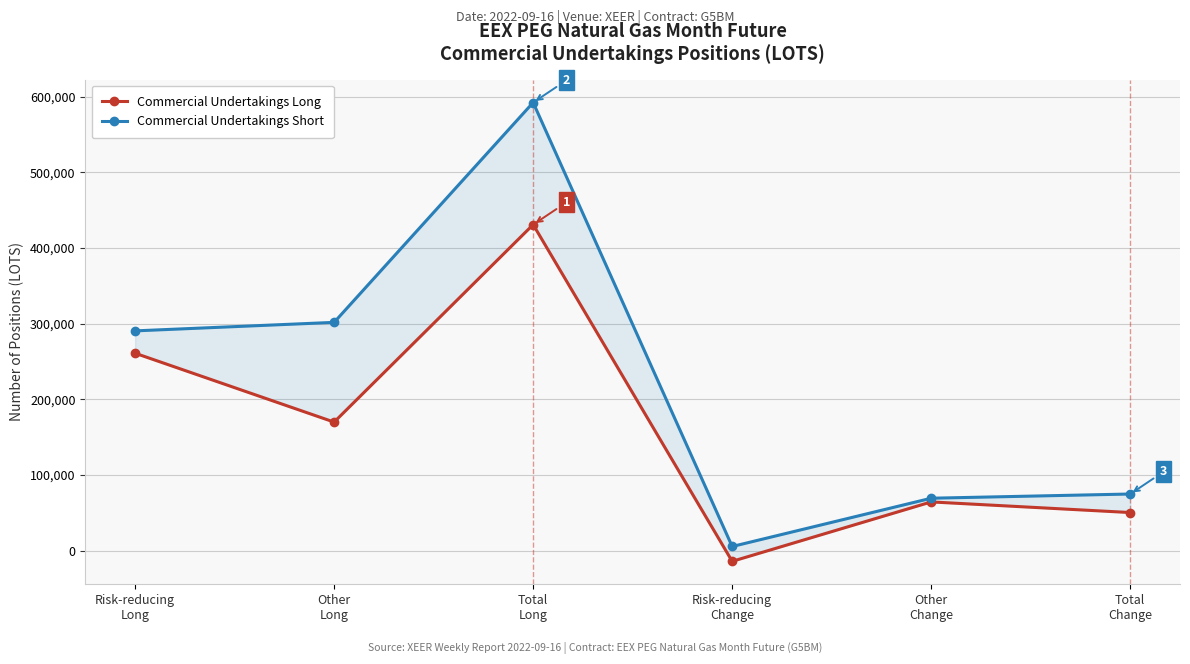

Which series has the largest total across all categories?

Commercial Undertakings Short